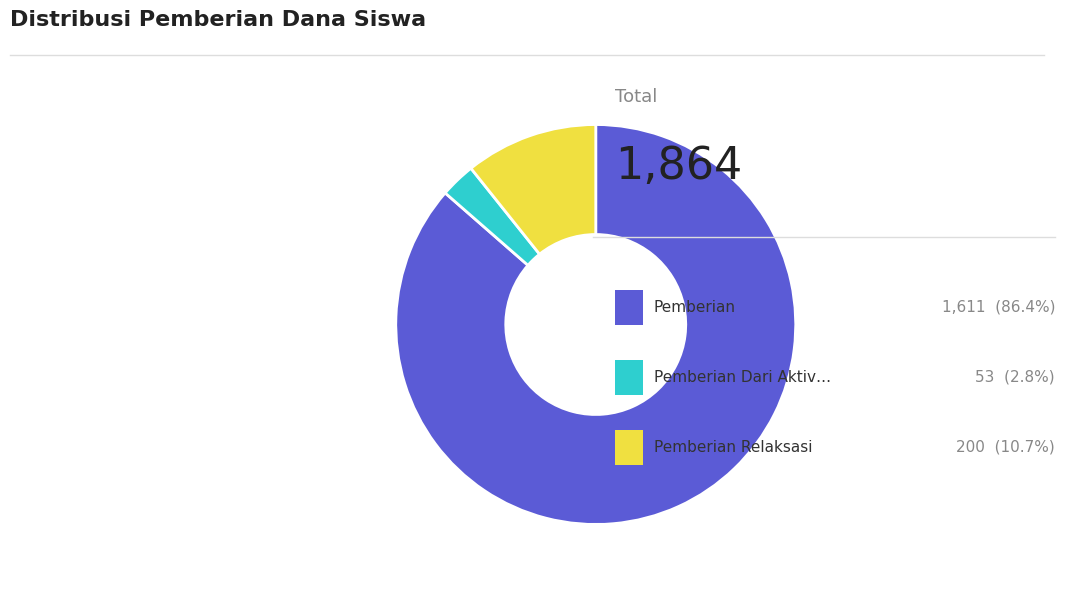

Is there a majority slice in this chart?

Yes